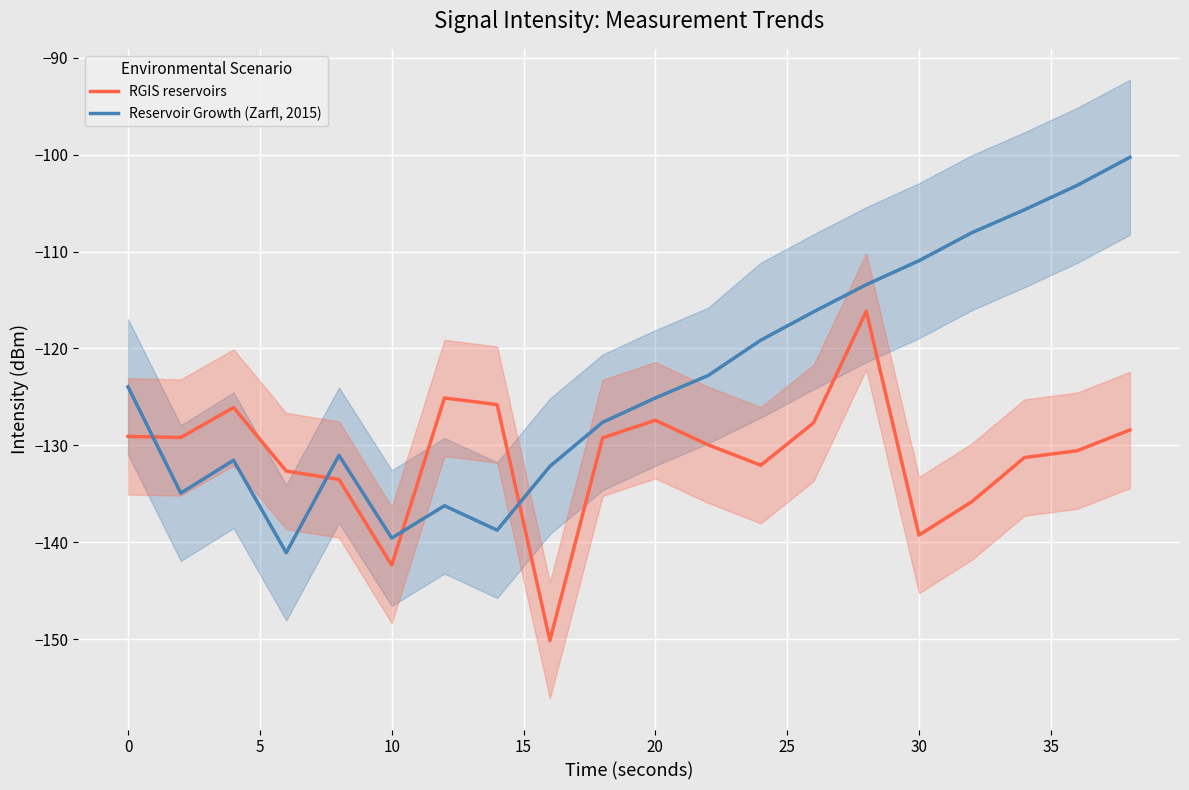

What is the minimum value shown in the chart?

-150.1